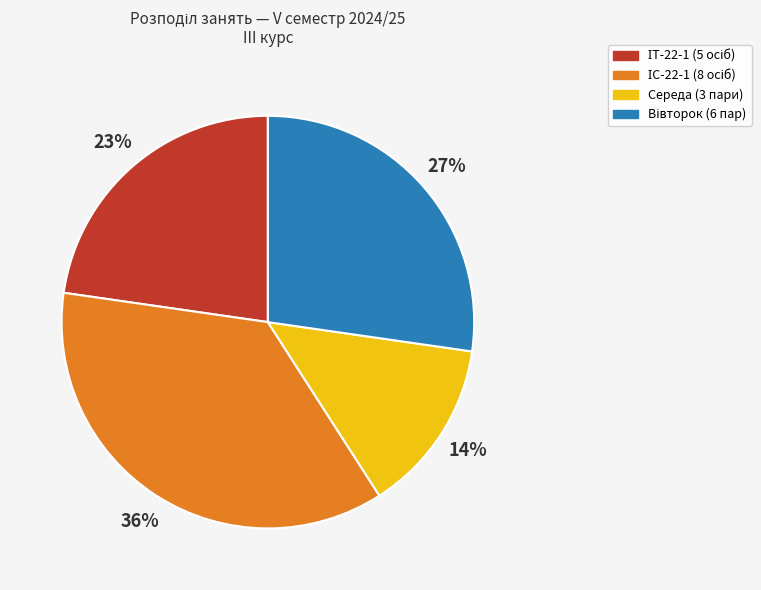

Does any single category account for the majority?

No